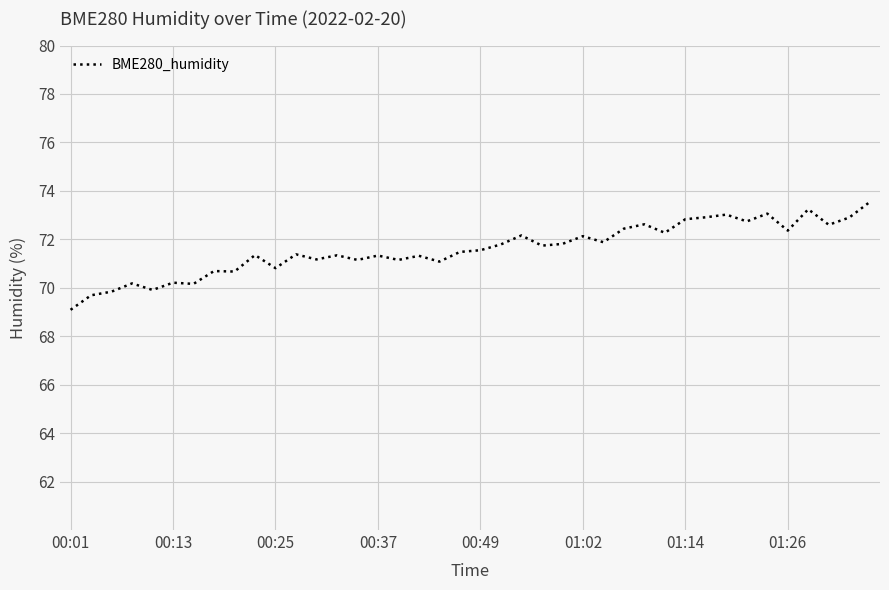

What is the smallest value displayed?

69.1